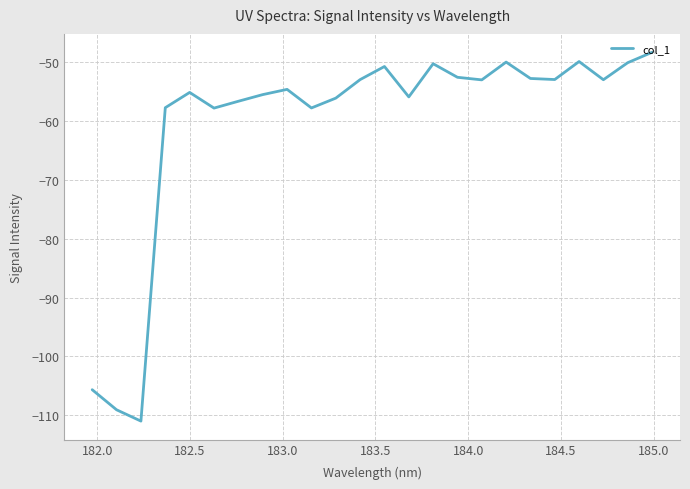

What is the maximum value shown in the chart?

-48.3